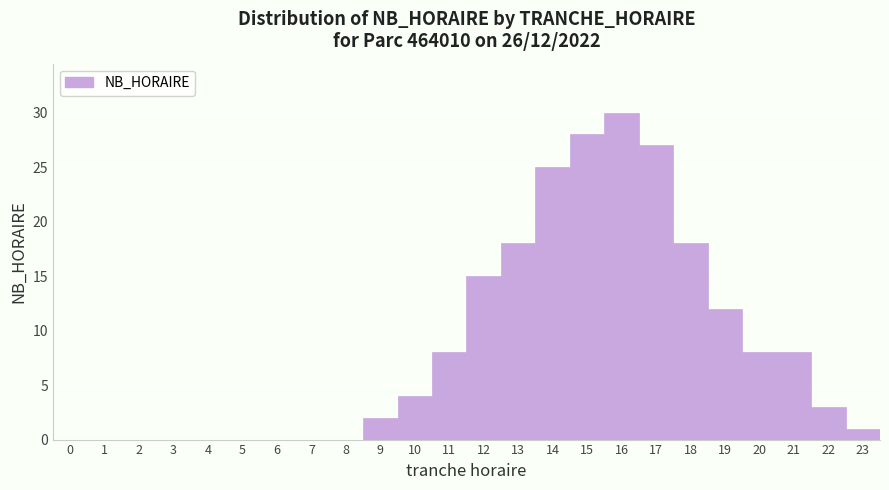

Over which range of the x-axis is the bar tallest?

15.5 to 16.5